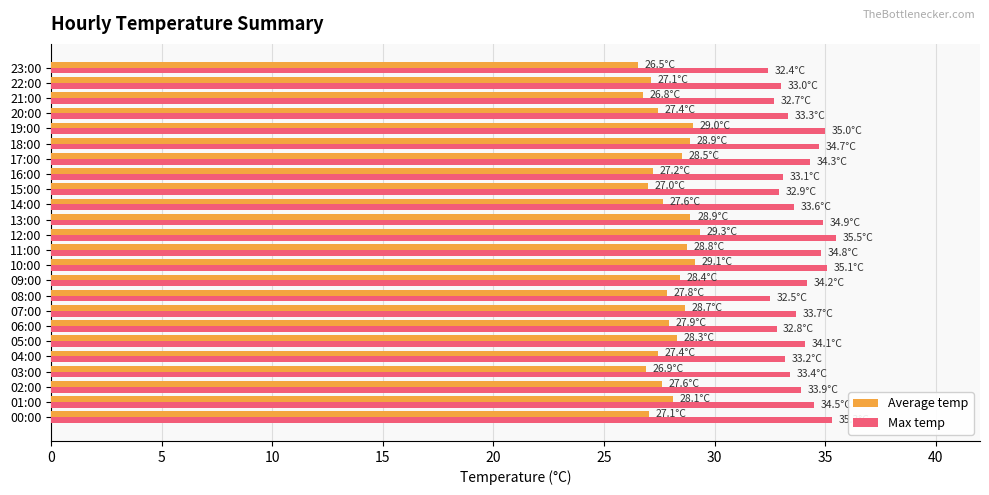

Is the value of Average temp at 00:00 greater than the value of Max temp at 05:00?

No